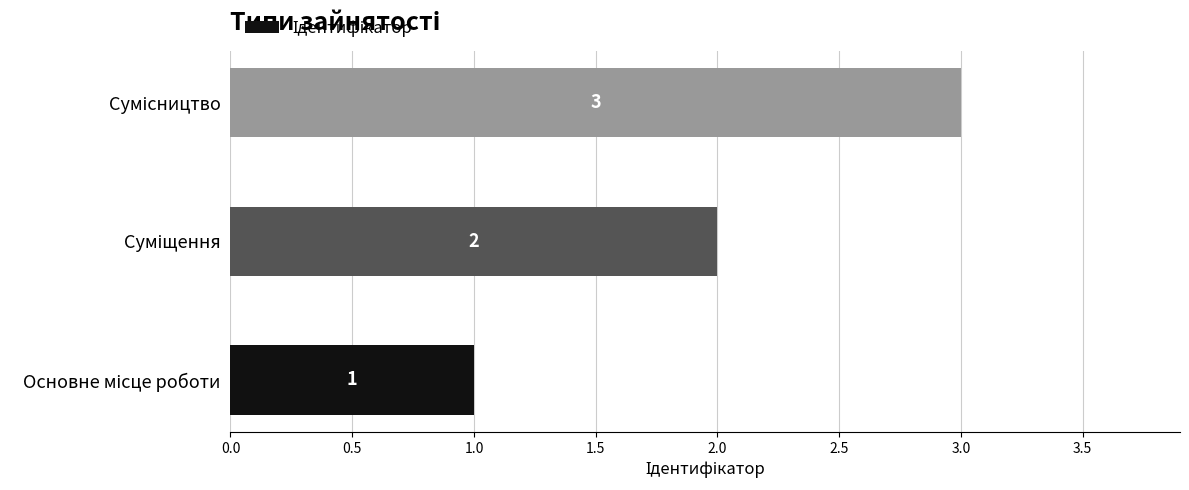

Count the values in the range 1 to 3.

3